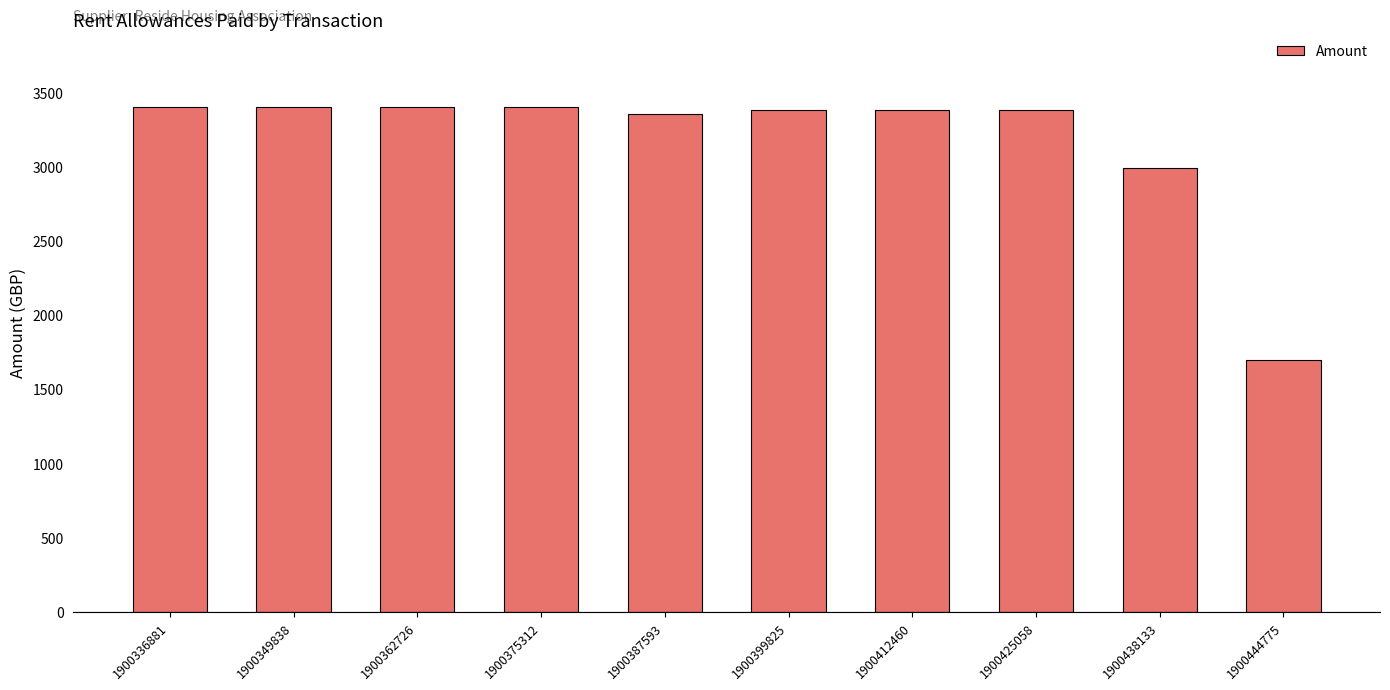

Read the value at 1900438133.

2989.8